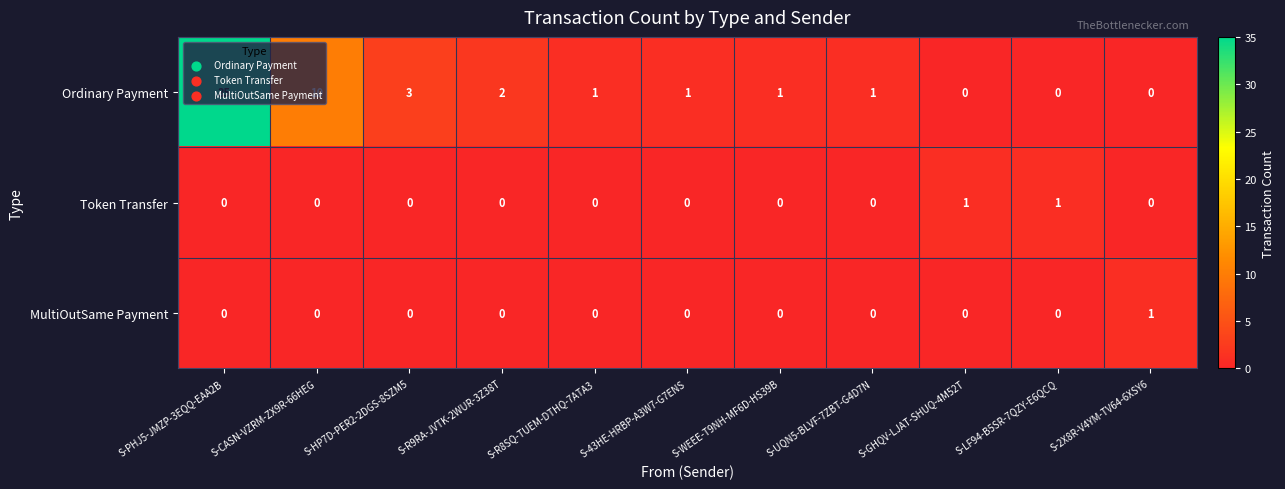

Where is Ordinary Payment nearest to the value 17?

S-CASN-VZRM-ZX9R-66HEG